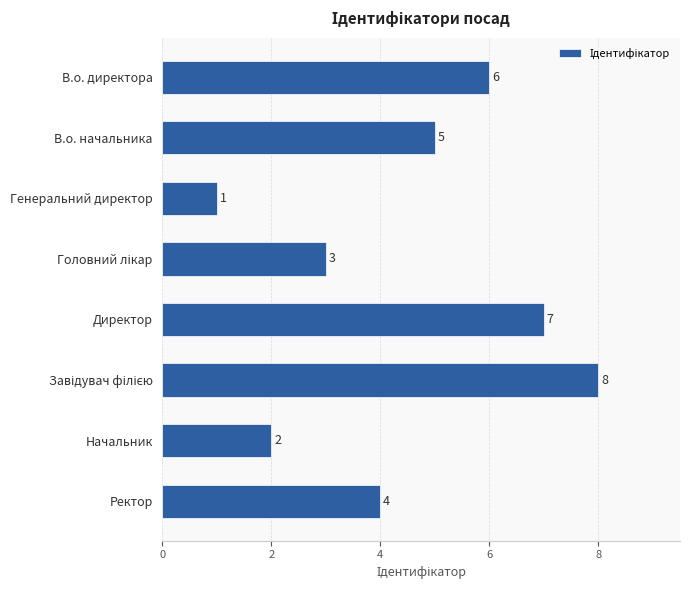

What is the sum of all values?

36